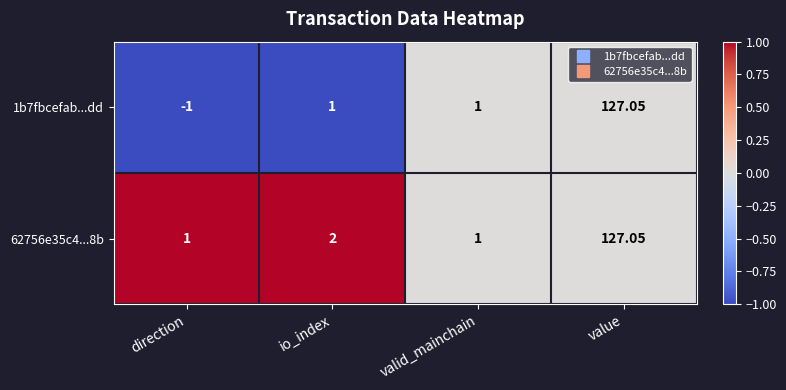

At which category is the sum across all series the highest?

value